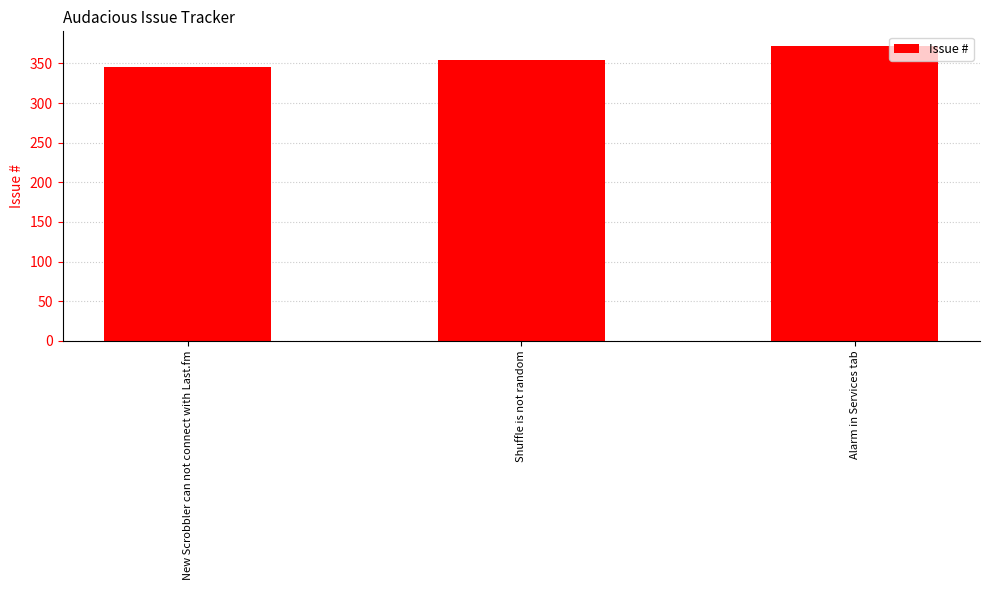

What is the difference between the values at Alarm in Services tab and Shuffle is not random?

17